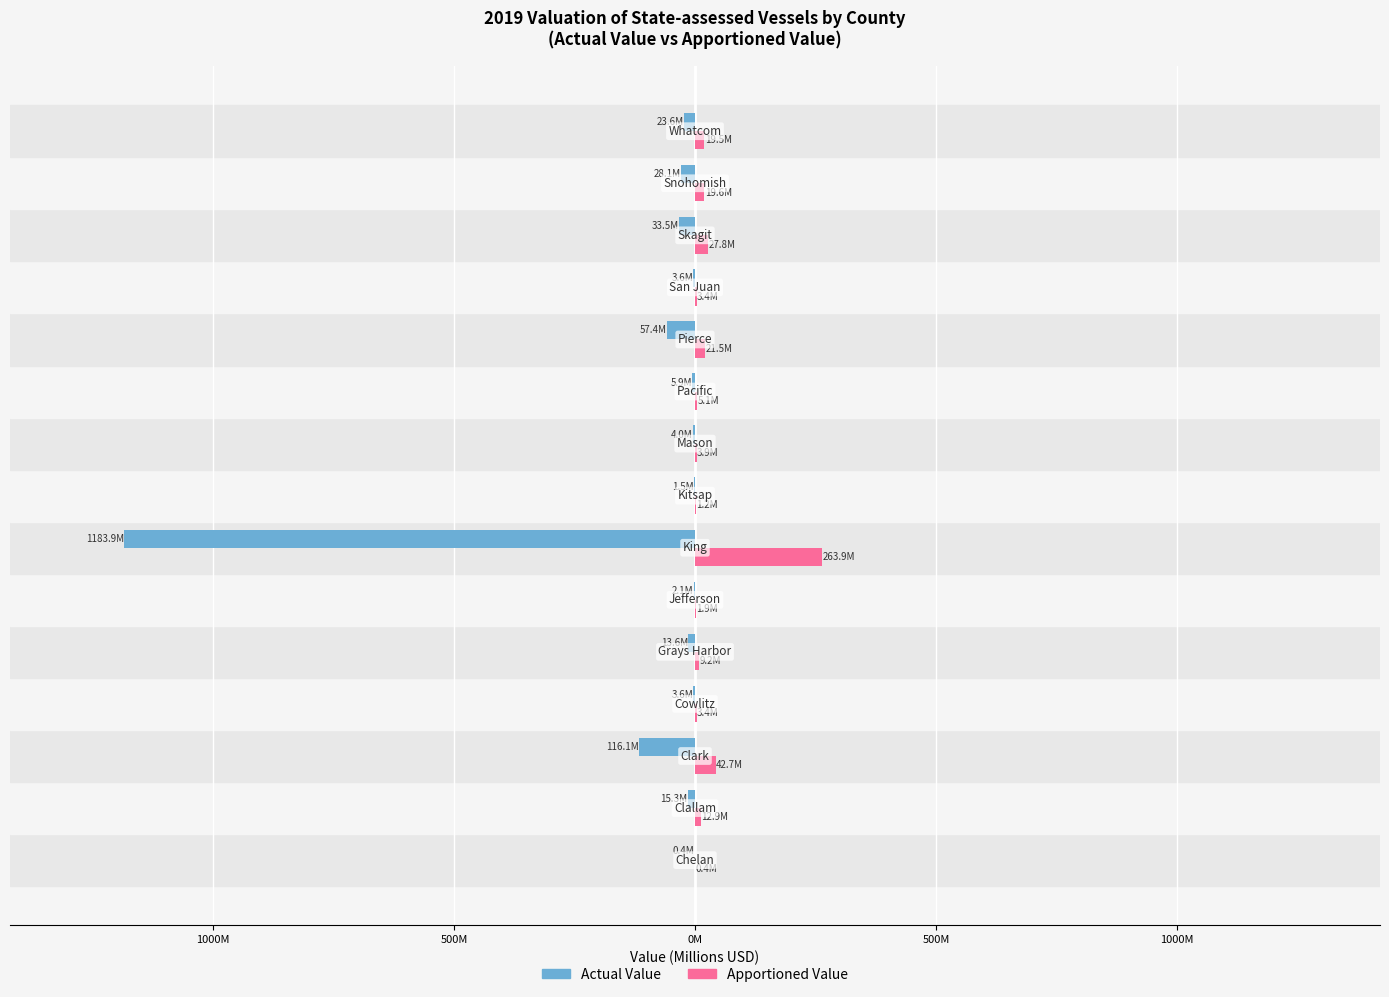

What are all the series names shown in the legend?

Actual Value, Apportioned Value